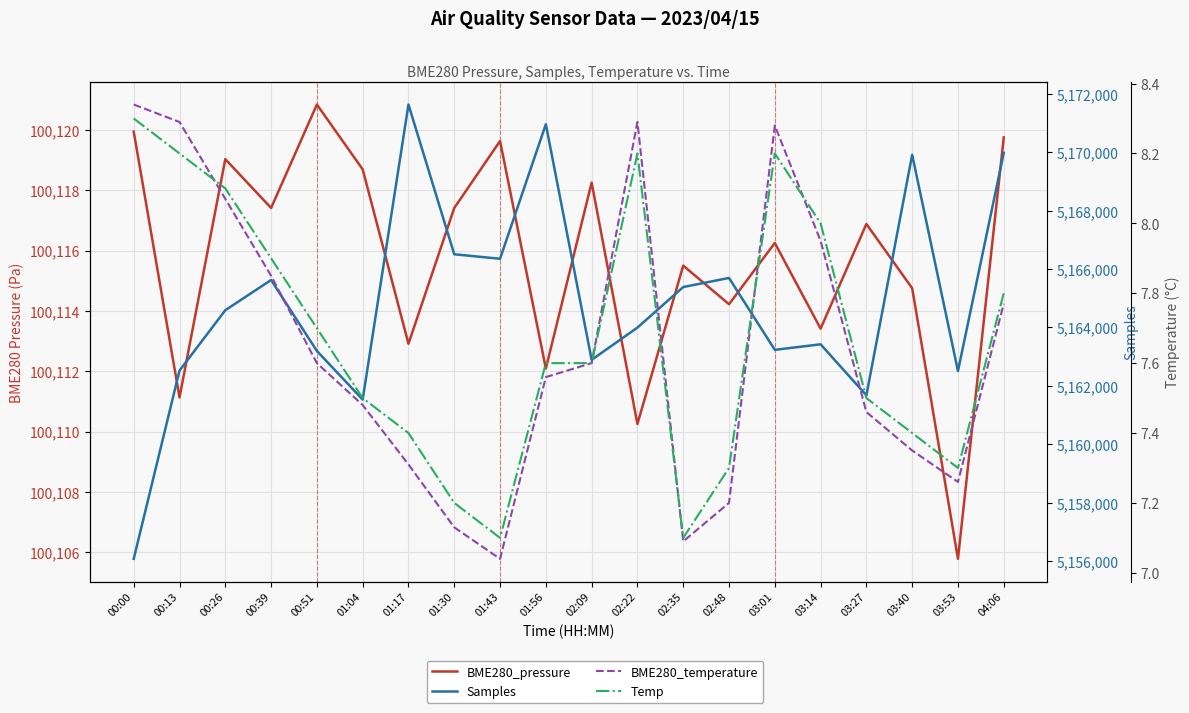

At which category does the chart reach its peak across all series?

01:17